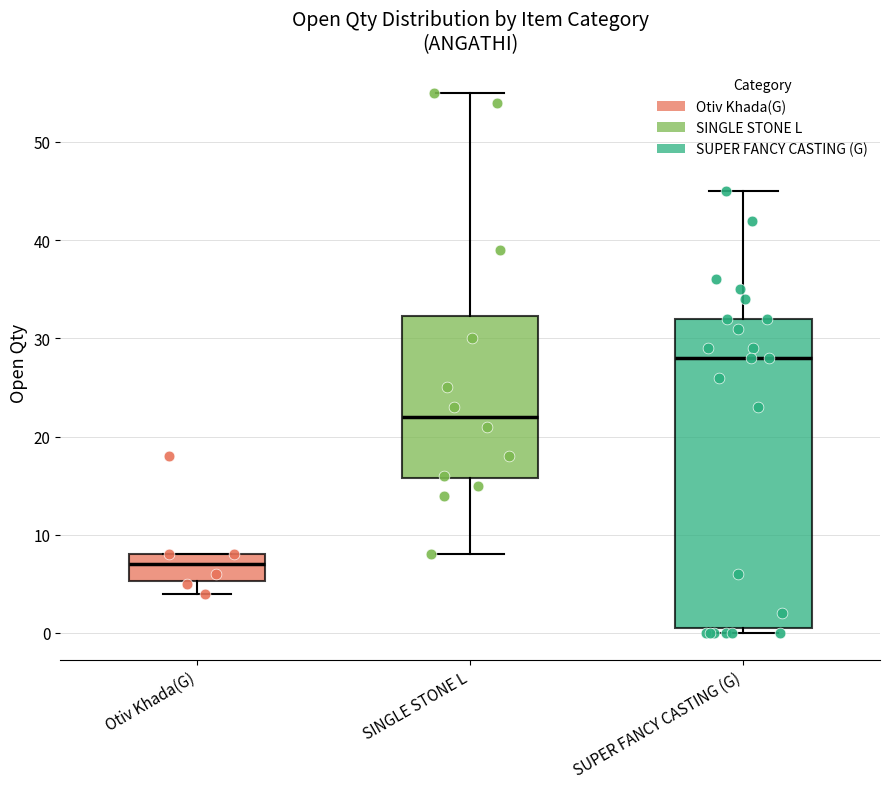

Where does the lower whisker of the box for Otiv Khada(G) end on the y-axis? The values are not printed on the chart, so give them approximately, as read against the axis.

4